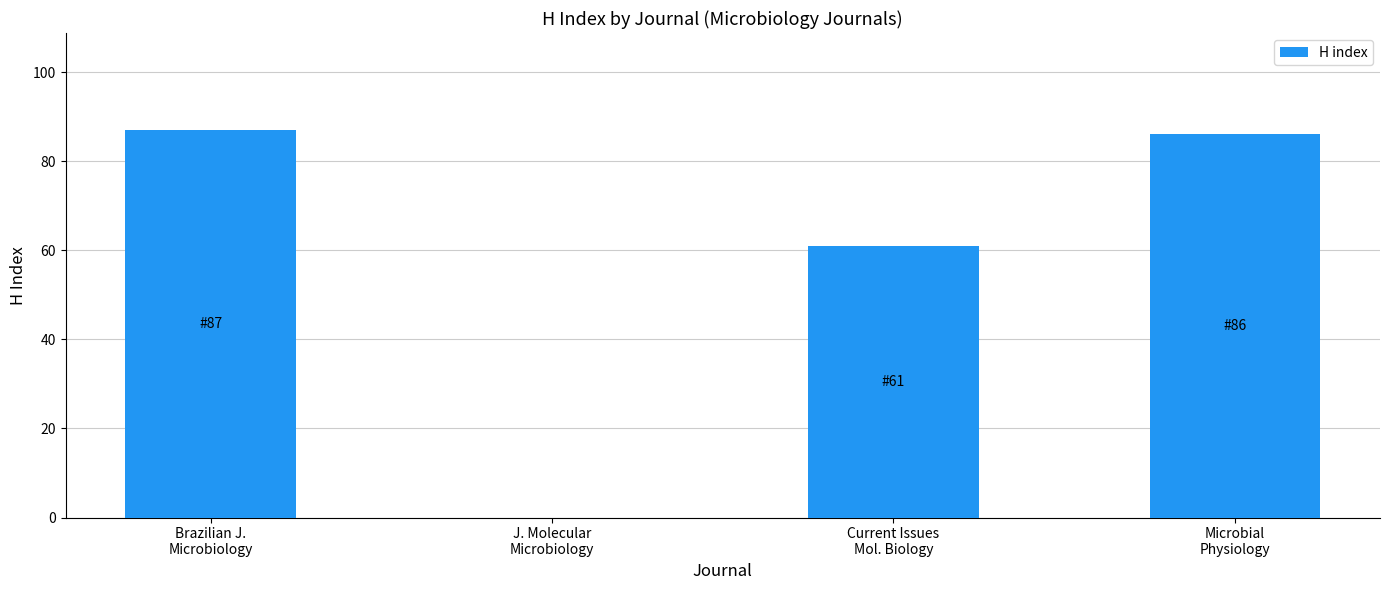

What is the maximum value shown in the chart?

87